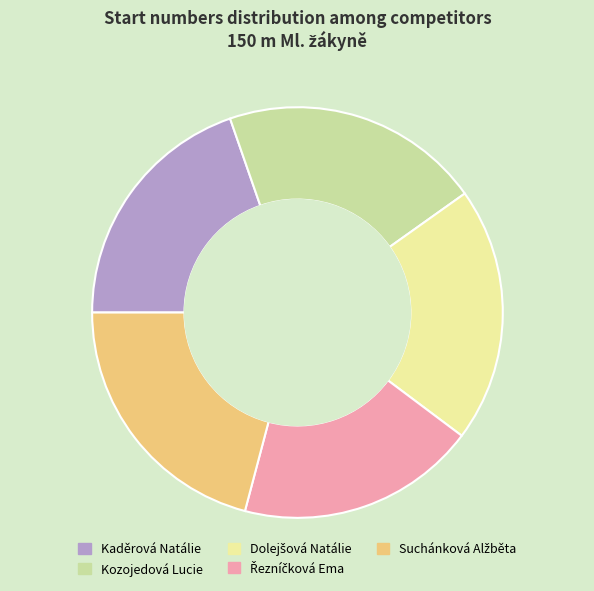

Does any single category account for the majority?

No